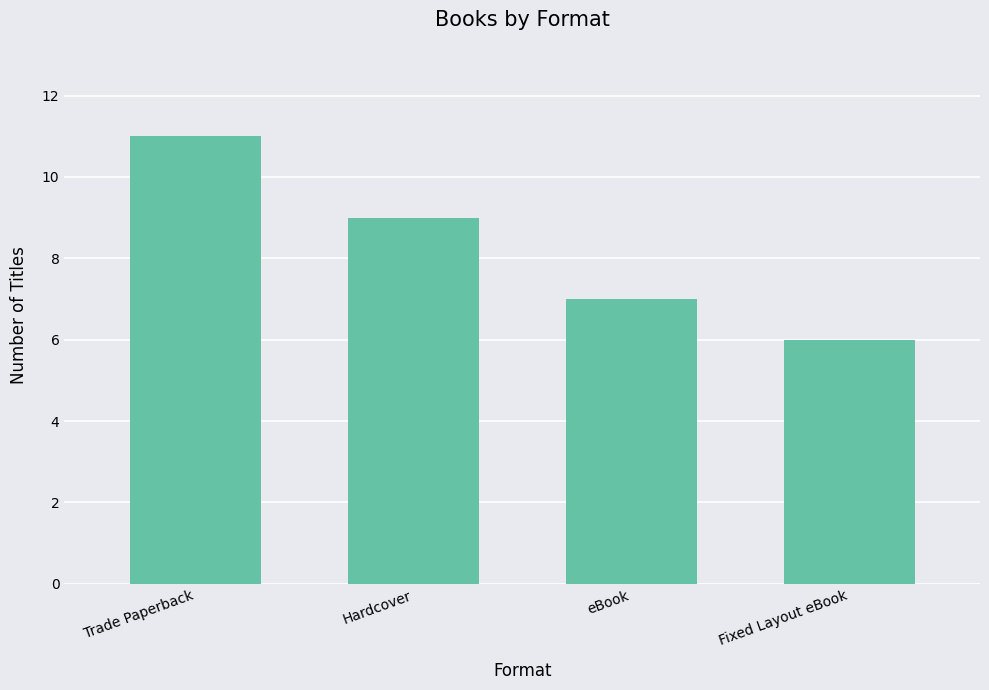

What is the difference between the values at Hardcover and Fixed Layout eBook?

3